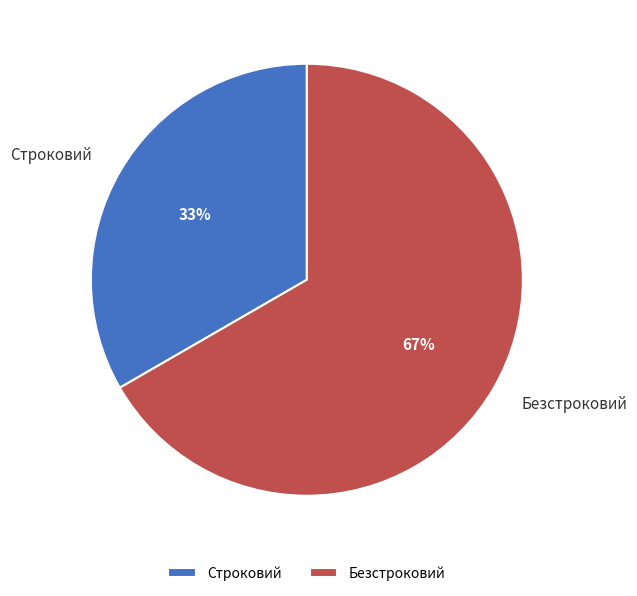

Which category has the smallest portion of the pie?

Строковий